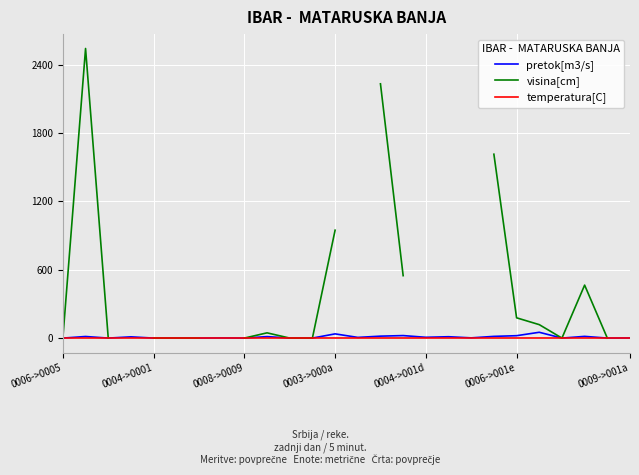

The value of temperatura[C] at 0008->0009 is 0. True or false?

True